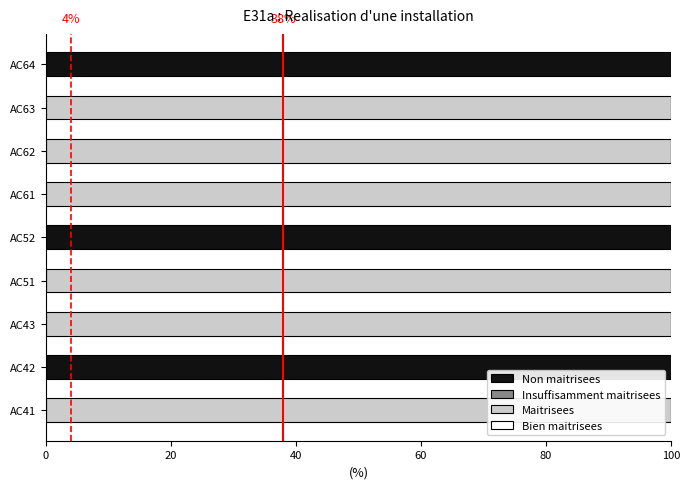

What is the total value across all series at AC52?

100